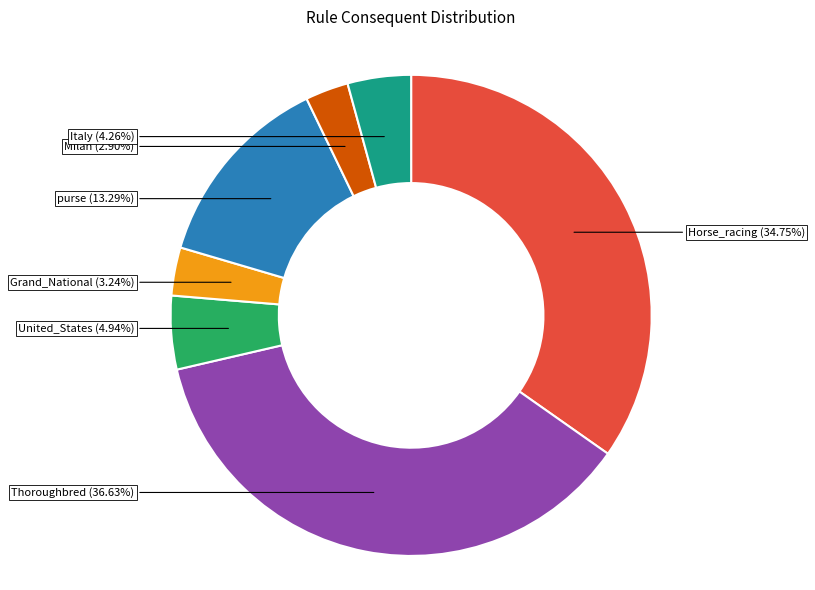

How many slices are in this pie chart?

7